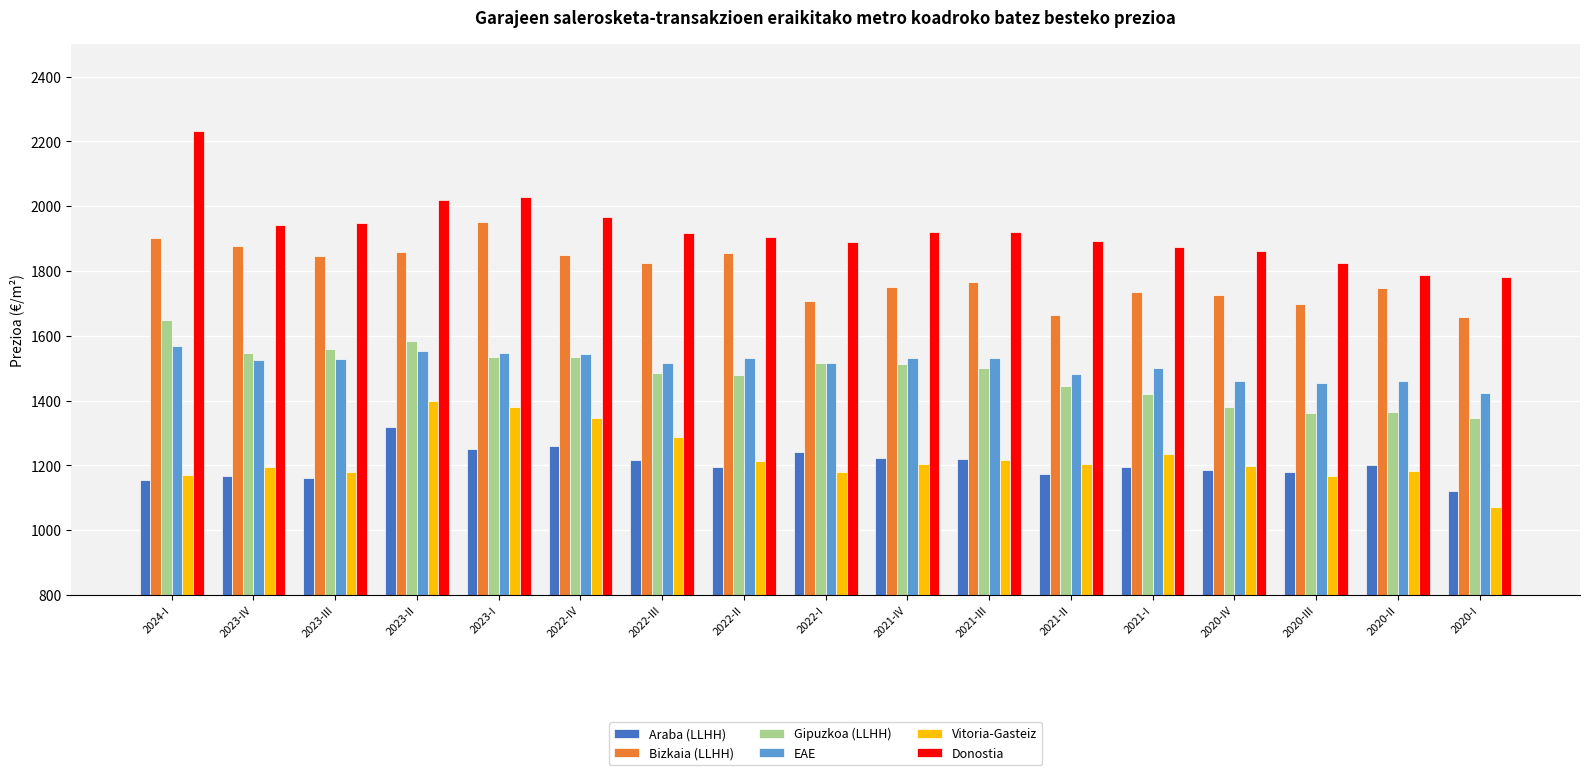

What is the total value across all series at 2023-I?

9693.9